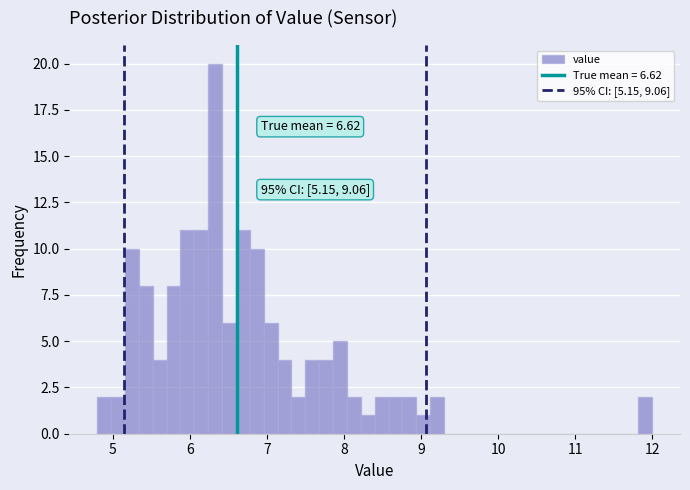

Around what value on the x-axis is the tallest bar? Give the approximate position of its centre, as read against the axis.

6.3